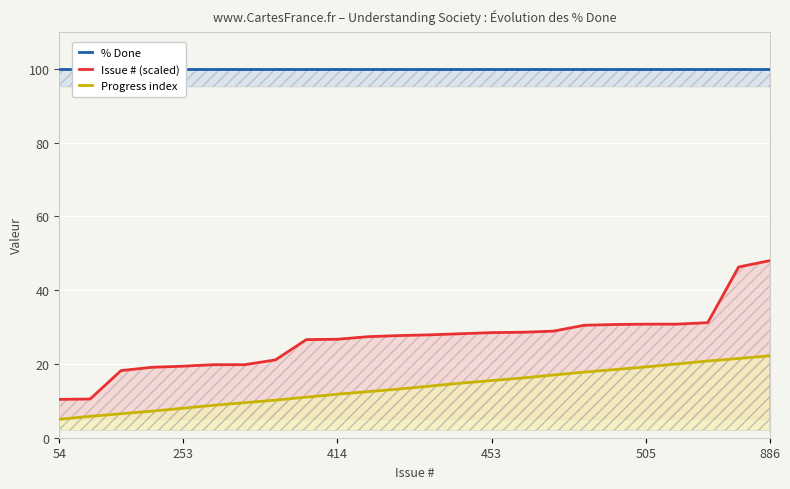

What is the difference between the maximum and second lowest values in the Progress index series?

16.4